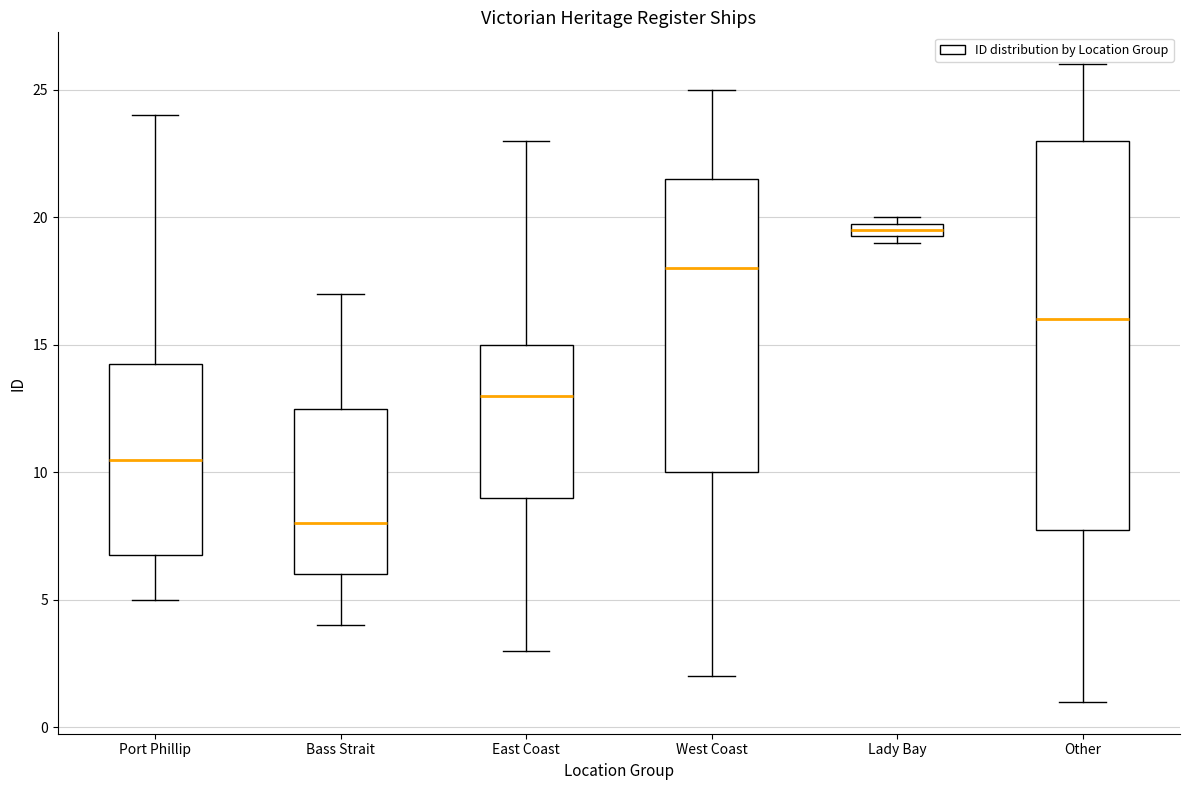

Where is the upper edge of the box for East Coast on the y-axis? The values are not printed on the chart, so give them approximately, as read against the axis.

15.0